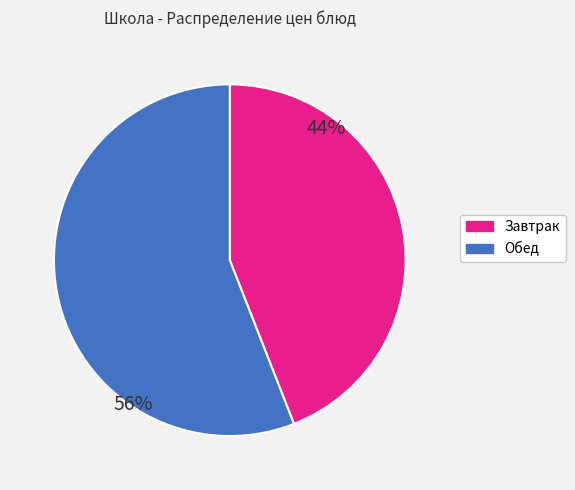

To the nearest percent, what is the difference between the largest and smallest slice percentages?

12%